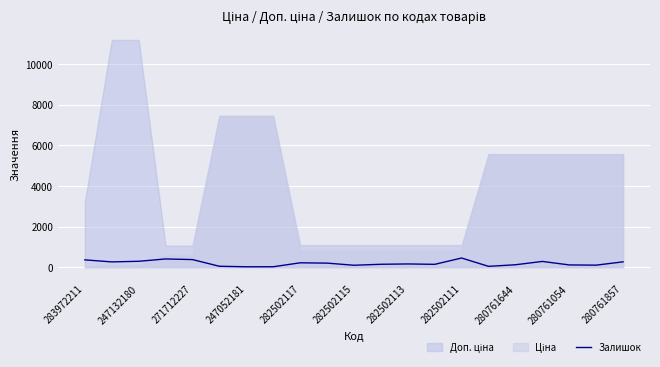

What is the highest value of the Залишок series?

451